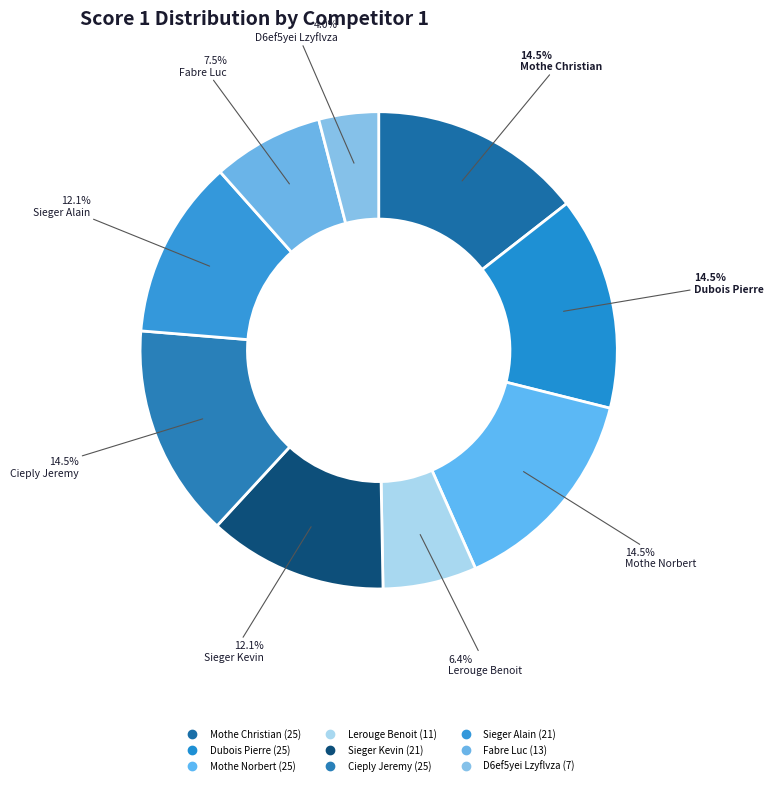

Count the number of slices in the pie.

9